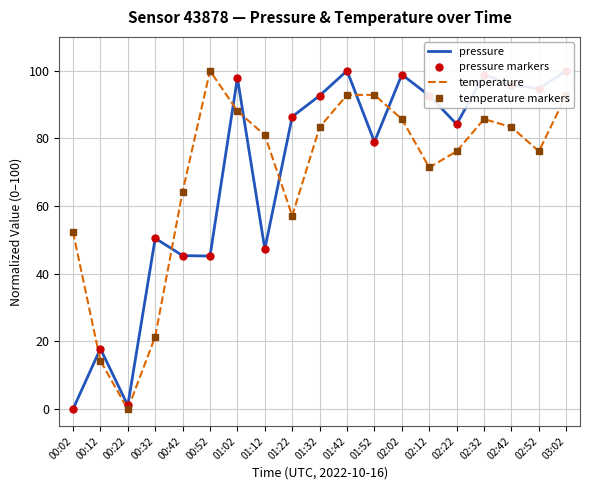

True or false: pressure_points and pressure intersect in this chart.

False